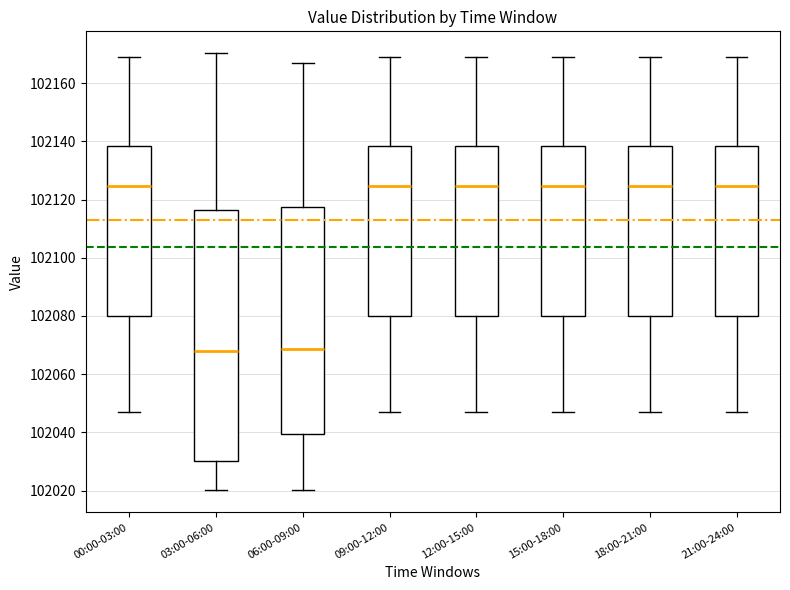

Reading left to right, read every box against the y-axis: the position of its median line, the range the box covers, and the ends of its whiskers. The values are not printed on the chart, so give them approximately, as read against the axis.

00:00-03:00: median 102124, box 102080 to 102138, whiskers 102046 to 102170
03:00-06:00: median 102068, box 102030 to 102116, whiskers 102020 to 102170
06:00-09:00: median 102068, box 102040 to 102118, whiskers 102020 to 102166
09:00-12:00: median 102124, box 102080 to 102138, whiskers 102046 to 102170
12:00-15:00: median 102124, box 102080 to 102138, whiskers 102046 to 102170
15:00-18:00: median 102124, box 102080 to 102138, whiskers 102046 to 102170
18:00-21:00: median 102124, box 102080 to 102138, whiskers 102046 to 102170
21:00-24:00: median 102124, box 102080 to 102138, whiskers 102046 to 102170